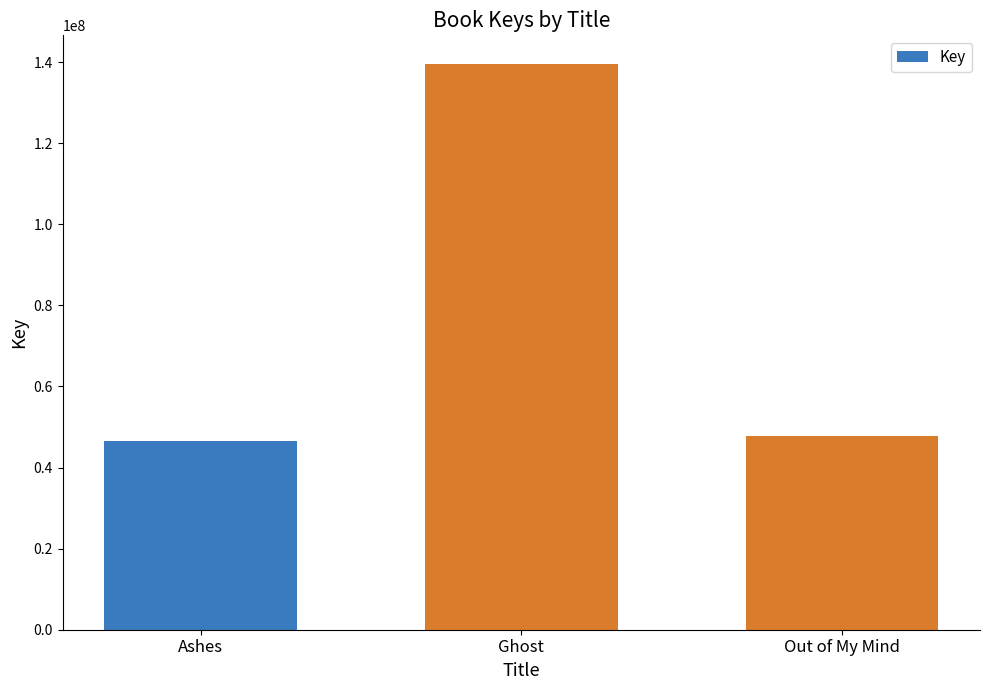

What is the value of the 2nd bar from the left?

139631199